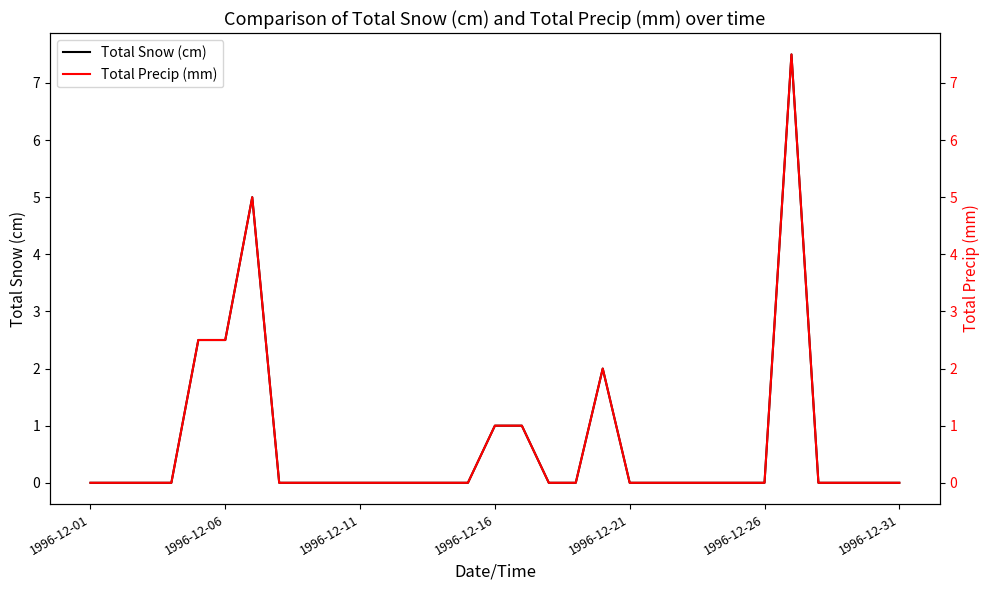

Is the value of Total Snow (cm) at 19 greater than the value of Total Precip (mm) at 8?

Yes